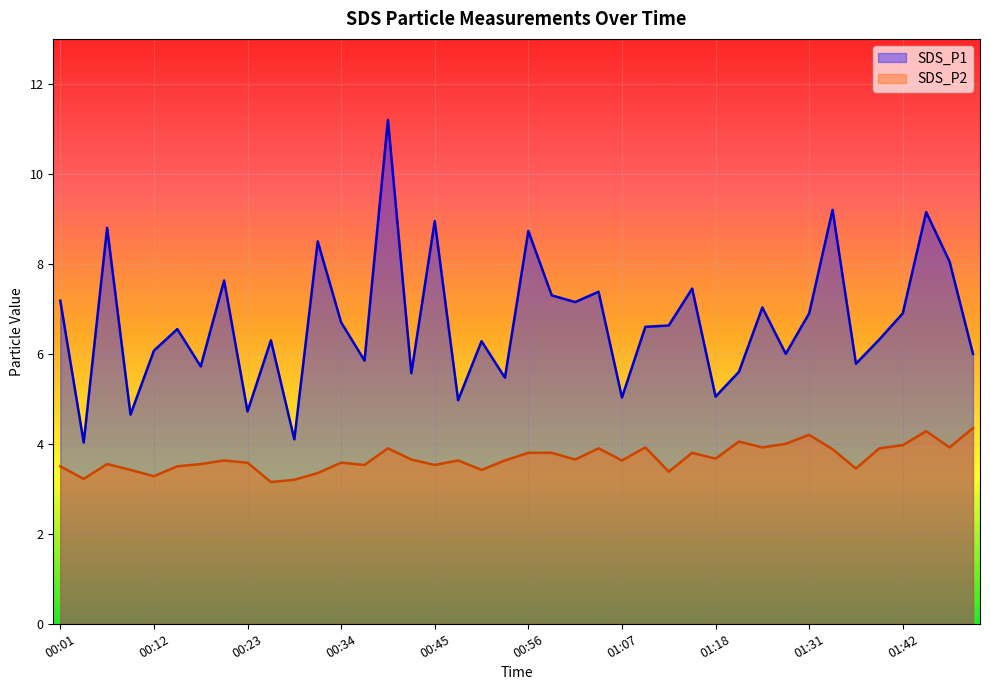

Which series changed the most between 00:34 and 01:25?

SDS_P2